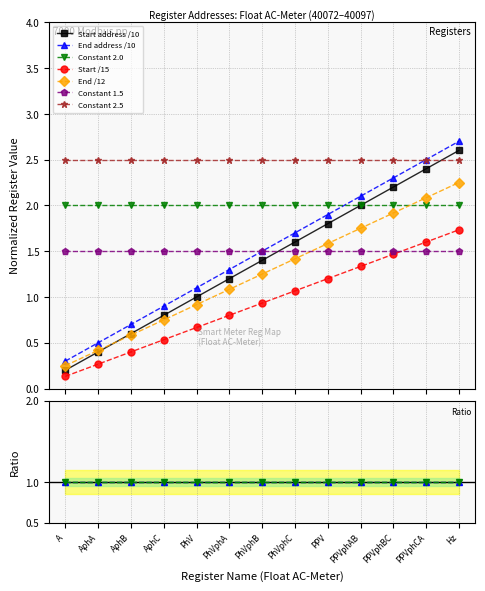

True or false: End address /10 has more than 1 interior local peaks.

False